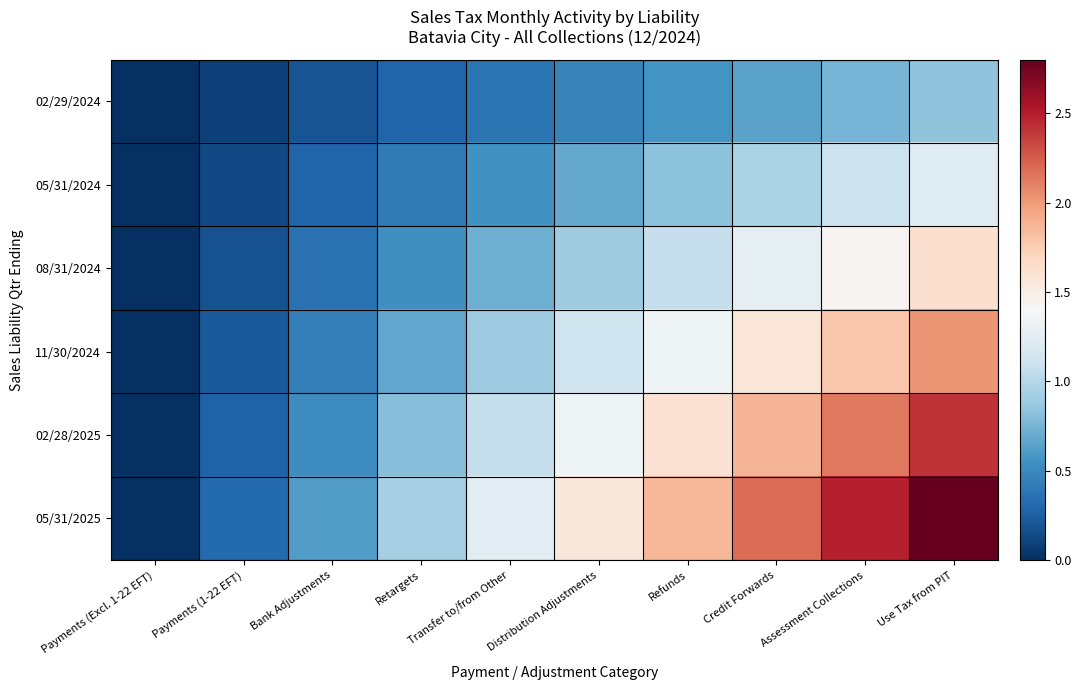

Between Transfer to/from Other and Use Tax from PIT, which is larger?

Use Tax from PIT